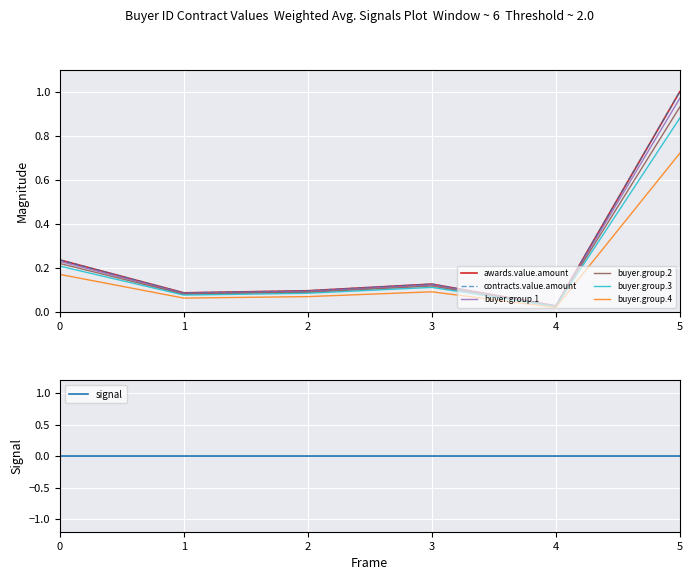

Is the value of awards.value.amount at 4 greater than the value of contracts.value.amount at 5?

No